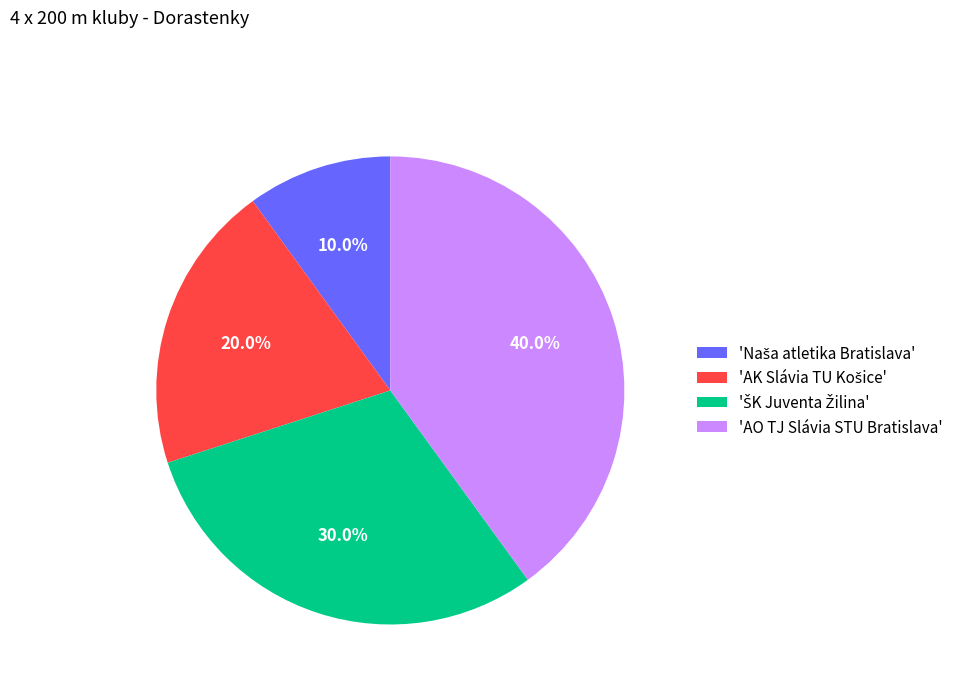

Which slice is the largest?

'AO TJ Slávia STU Bratislava'